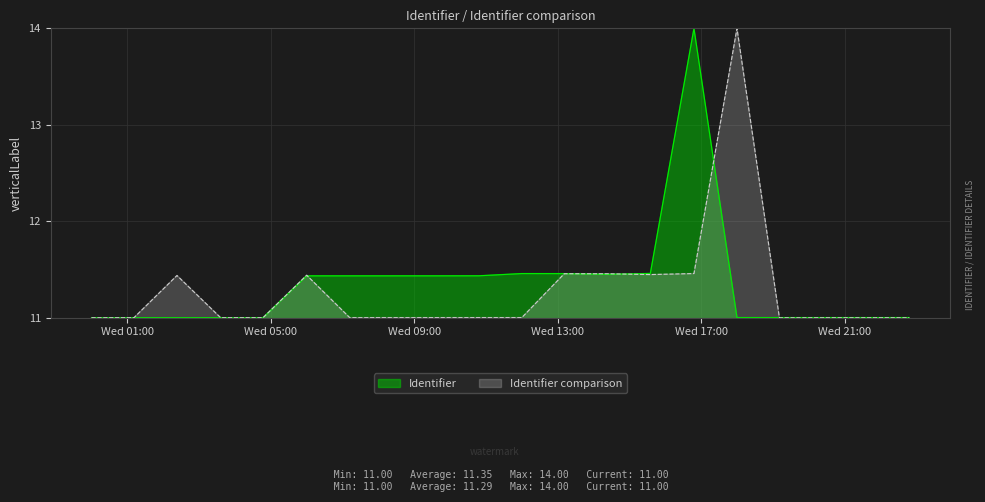

What is the smallest value displayed?

11.0